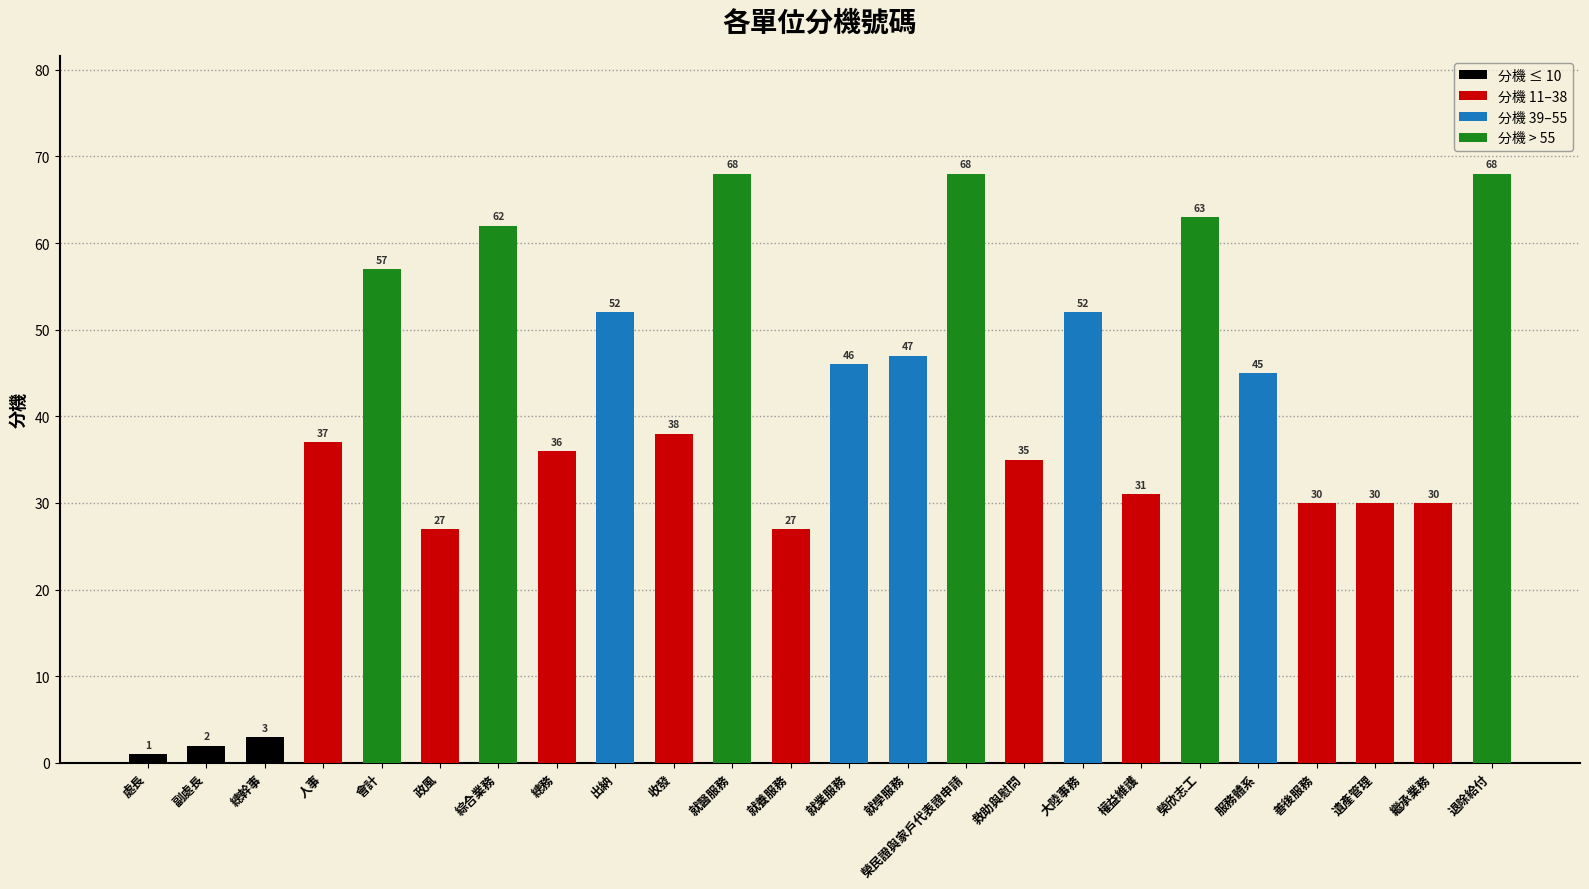

Does the chart contain stacked bars?

No